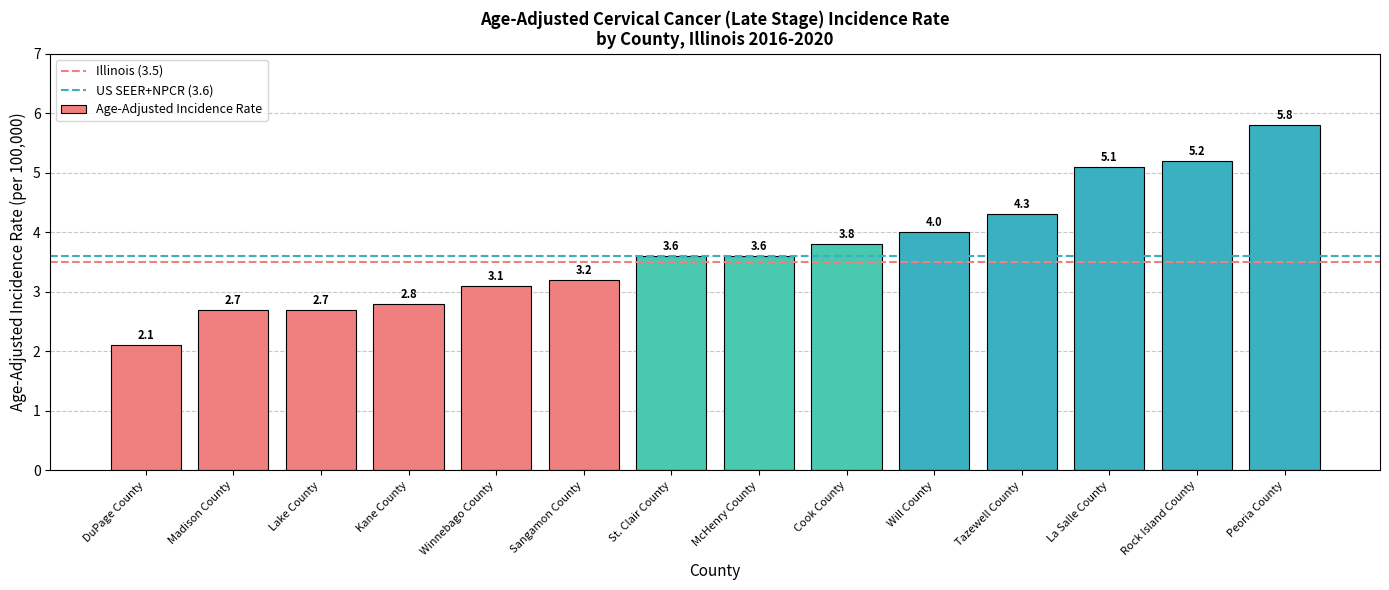

What is the label of the 9th bar from the left?

Cook County